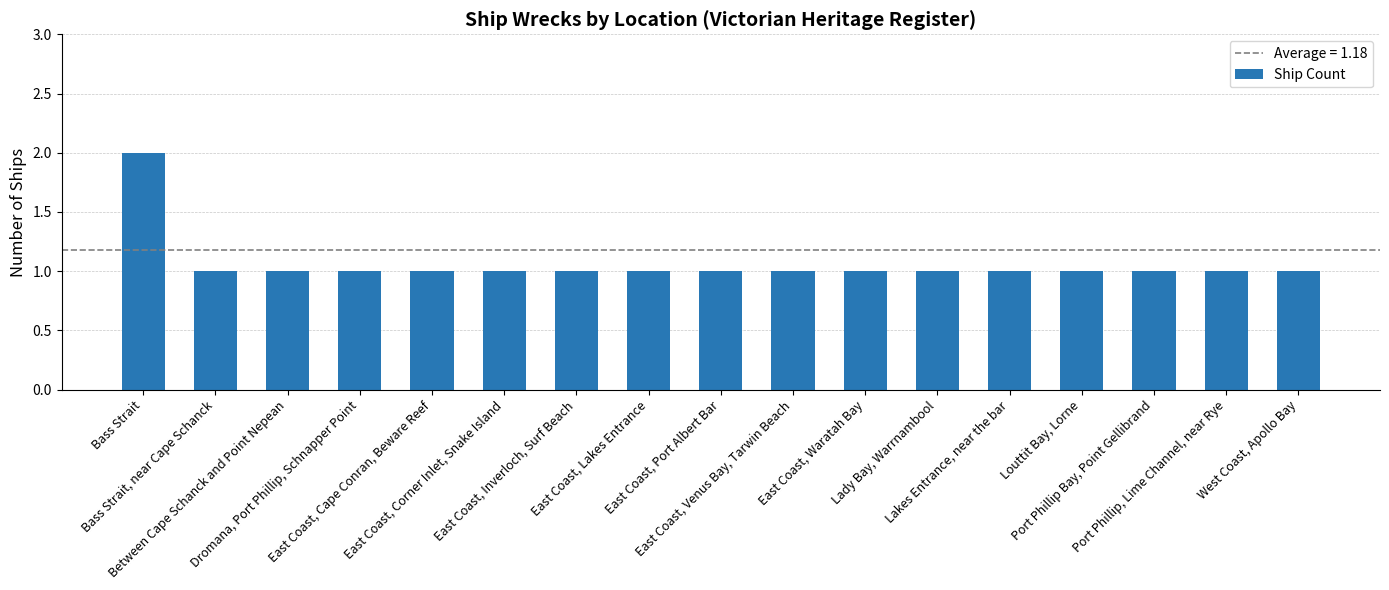

What is the label of the 10th bar from the left?

East Coast, Venus Bay, Tarwin Beach